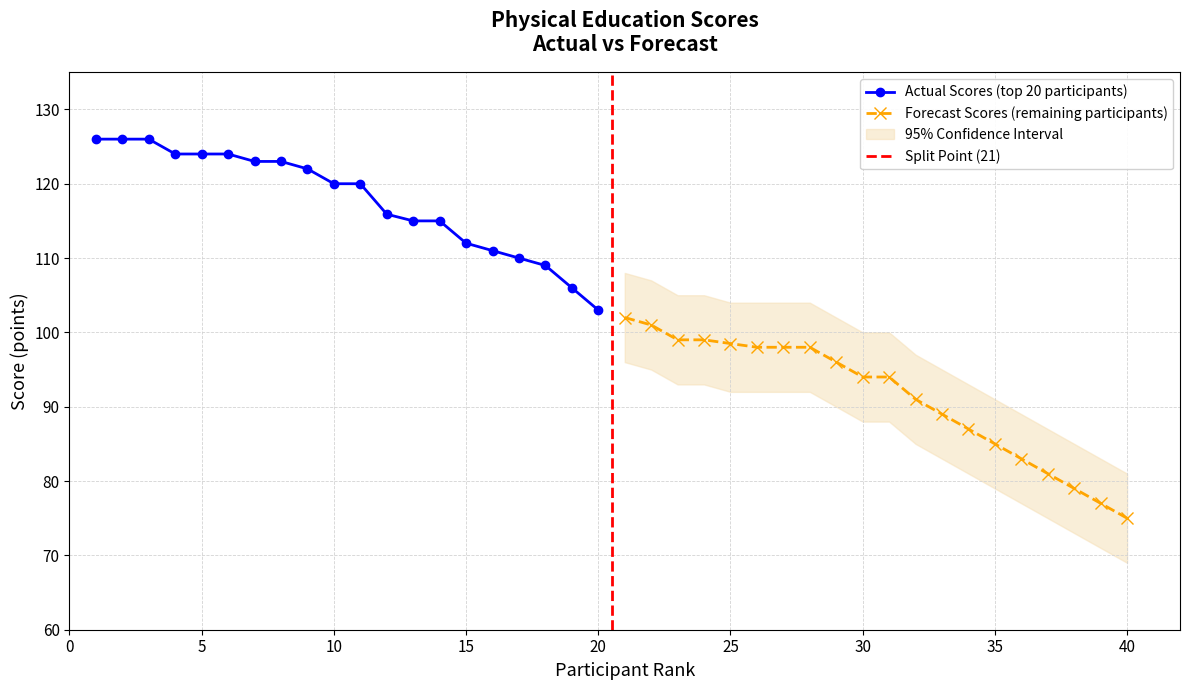

What is the average value of the Forecast Scores series?

91.2